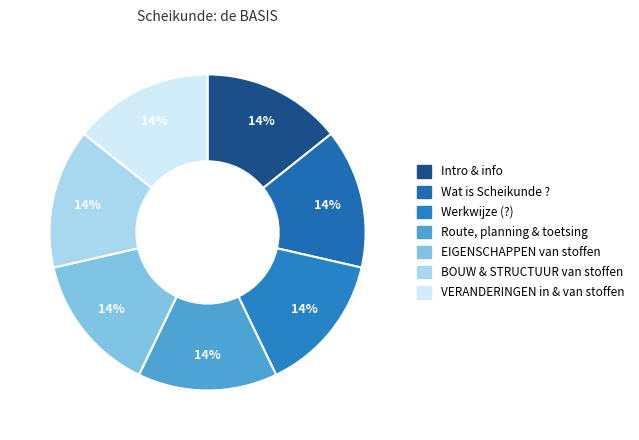

What is the largest slice in the pie chart?

Wat is Scheikunde ?